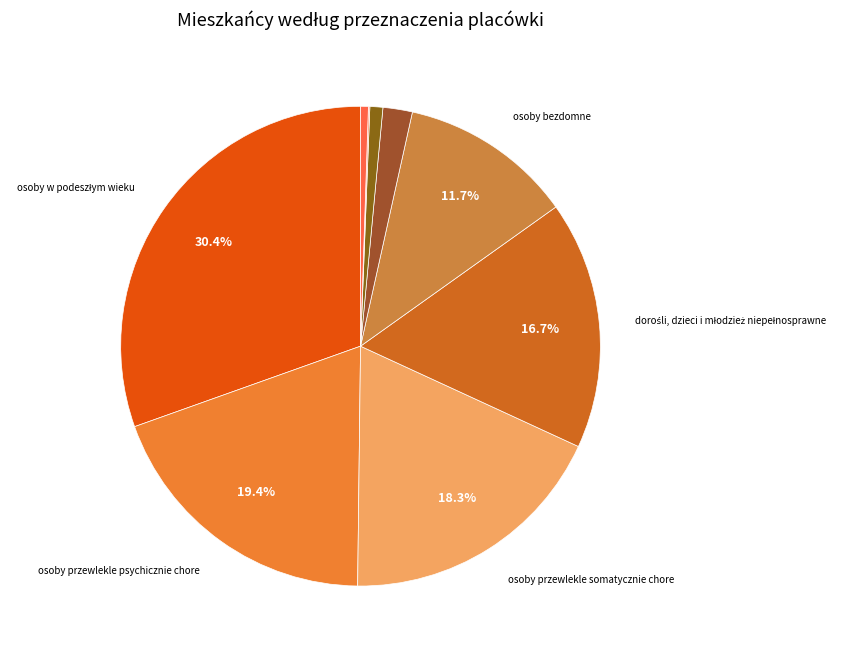

How many segments does this pie chart have?

9